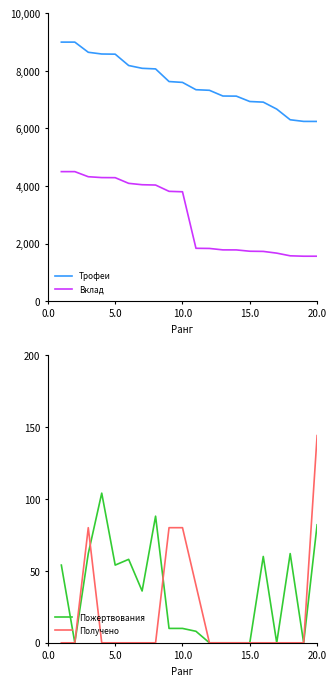

What is the highest value of the Трофеи series?

9000